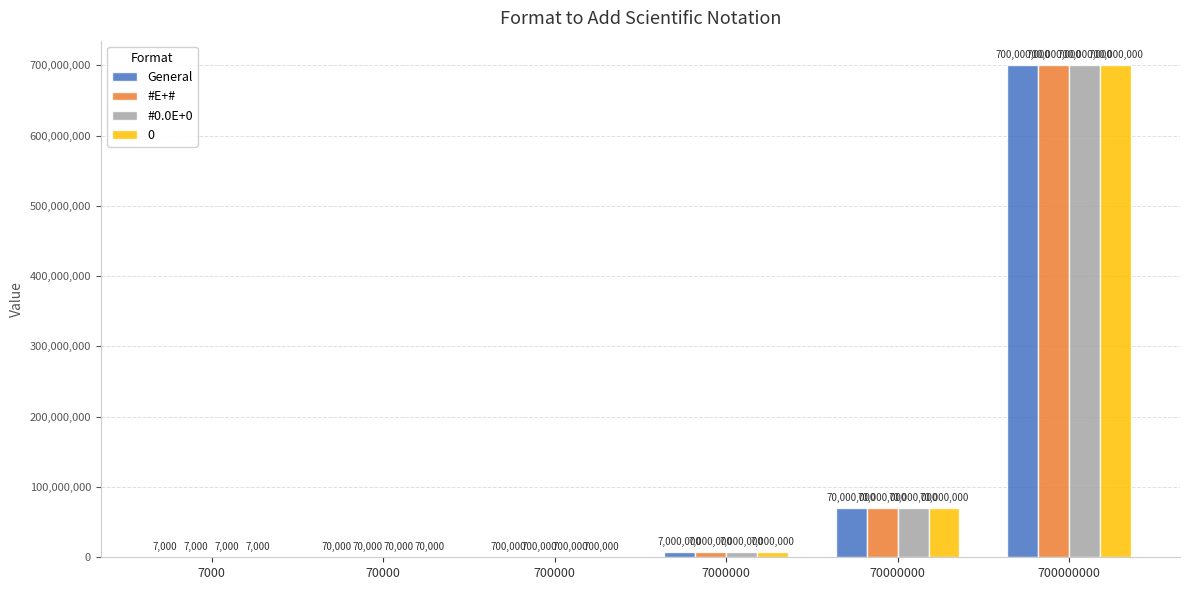

What are all the series names shown in the legend?

General, #E+#, #0.0E+0, 0